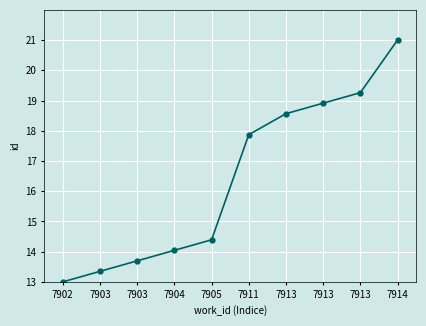

Count the number of values greater than 17.

5